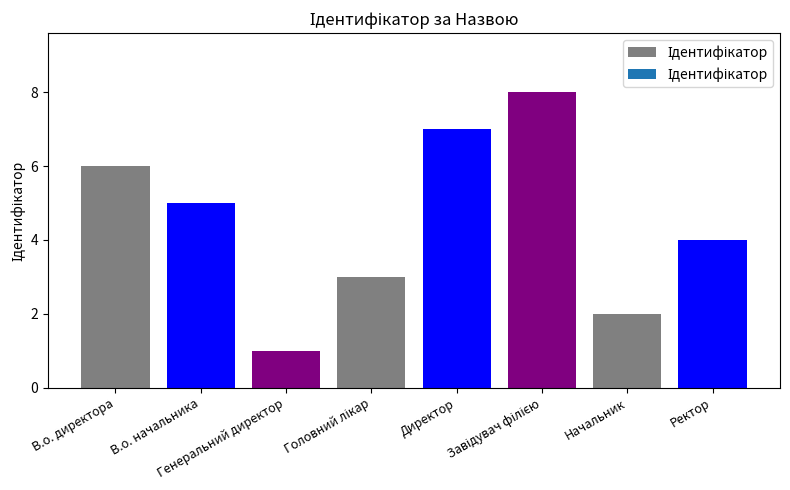

How many values are between 3 and 7?

5